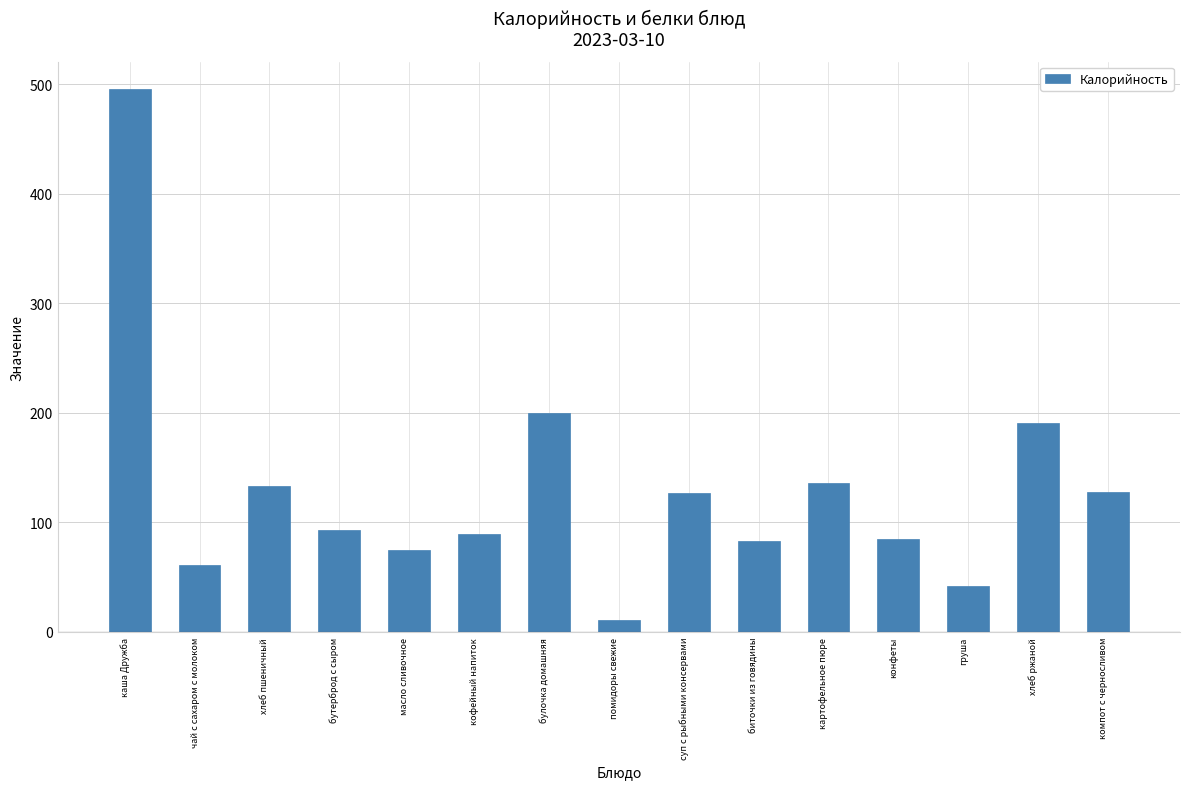

Are the bars horizontal?

No